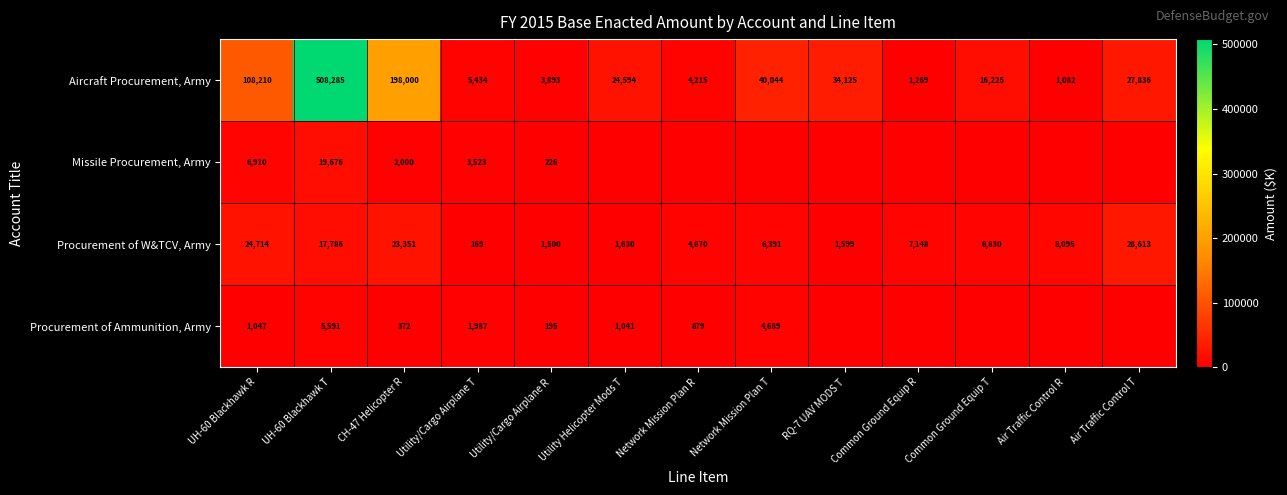

Rank the categories by Aircraft Procurement, Army value from highest to lowest.

UH-60 Blackhawk T, CH-47 Helicopter R, UH-60 Blackhawk R, Network Mission Plan T, RQ-7 UAV MODS T, Air Traffic Control T, Utility Helicopter Mods T, Common Ground Equip T, Utility/Cargo Airplane T, Network Mission Plan R, Utility/Cargo Airplane R, Common Ground Equip R, Air Traffic Control R